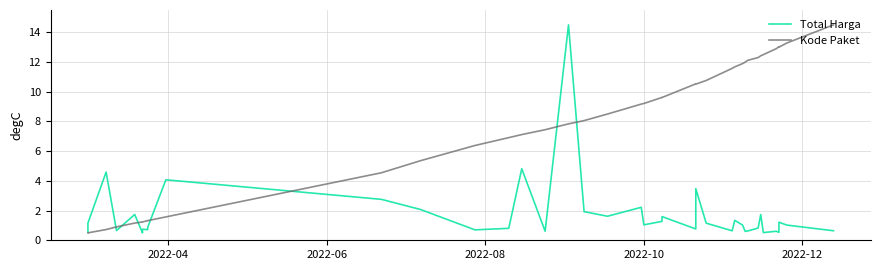

Is it true that Total Harga equals 1.1 at 24?

False